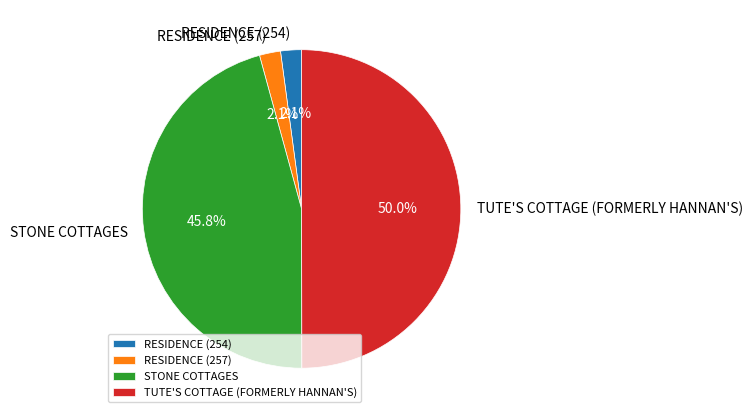

The TUTE'S COTTAGE (FORMERLY HANNAN'S) slice represents 50% of the pie. True or false?

True